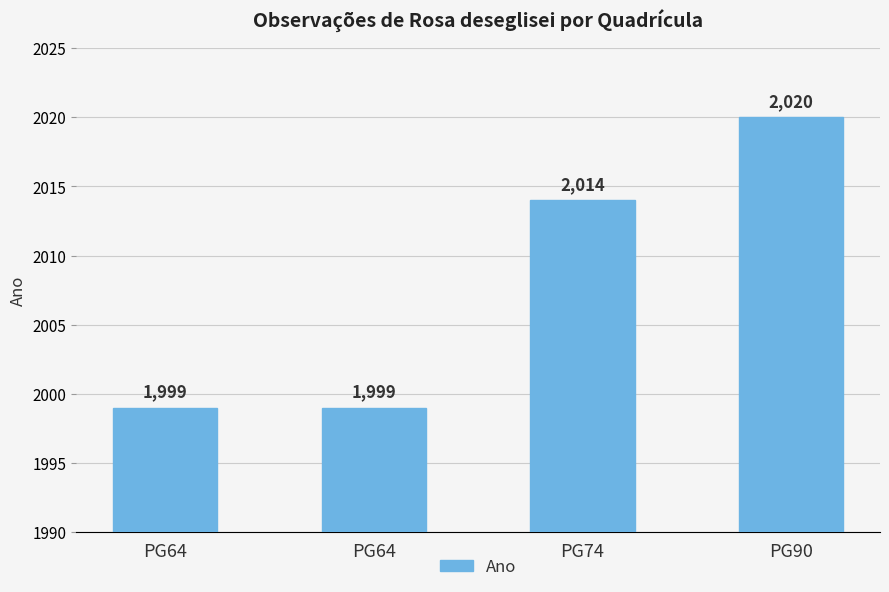

Where is the data nearest to the value 2009?

PG74